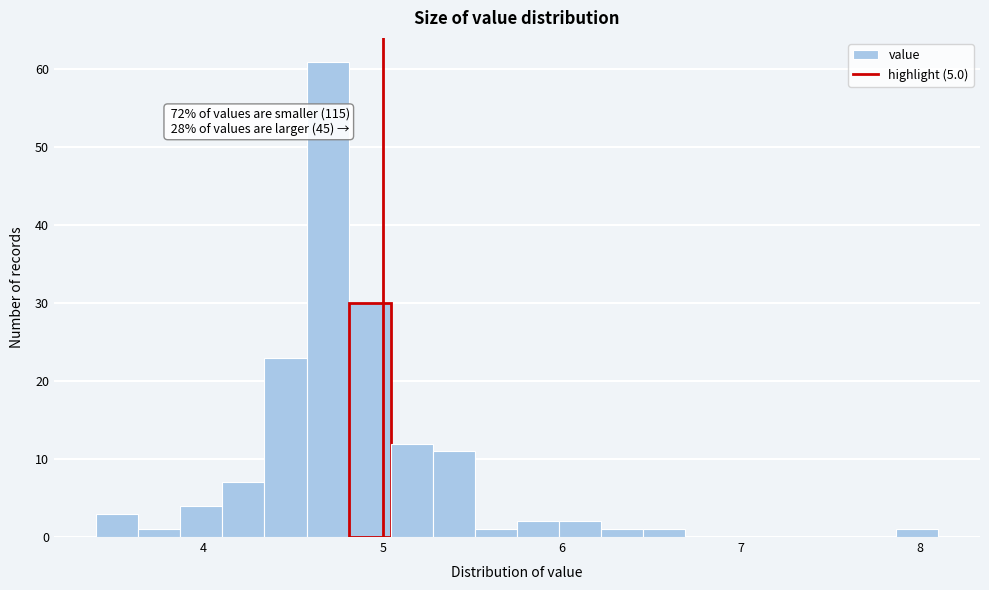

Read against the x-axis, roughly where is the centre of the tallest bar?

4.7